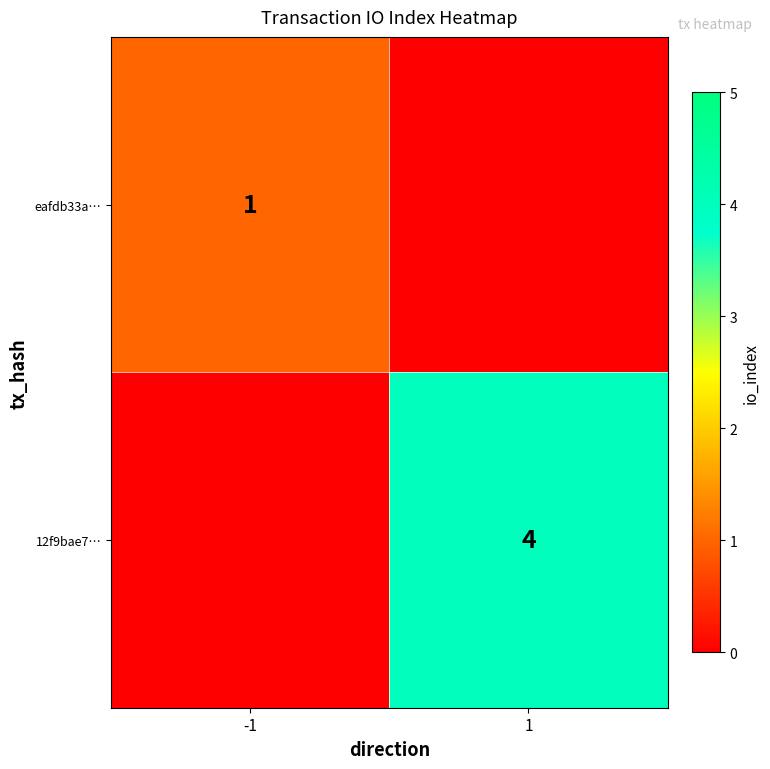

The eafdb33a… series shows 1 at -1. True or false?

True